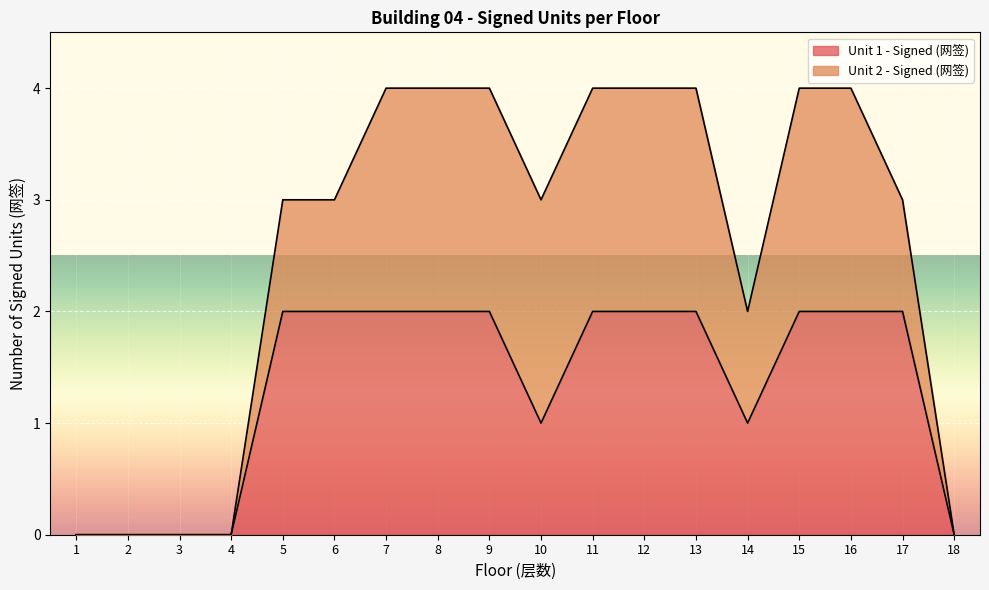

What is the value of the 10th point from the left?

1